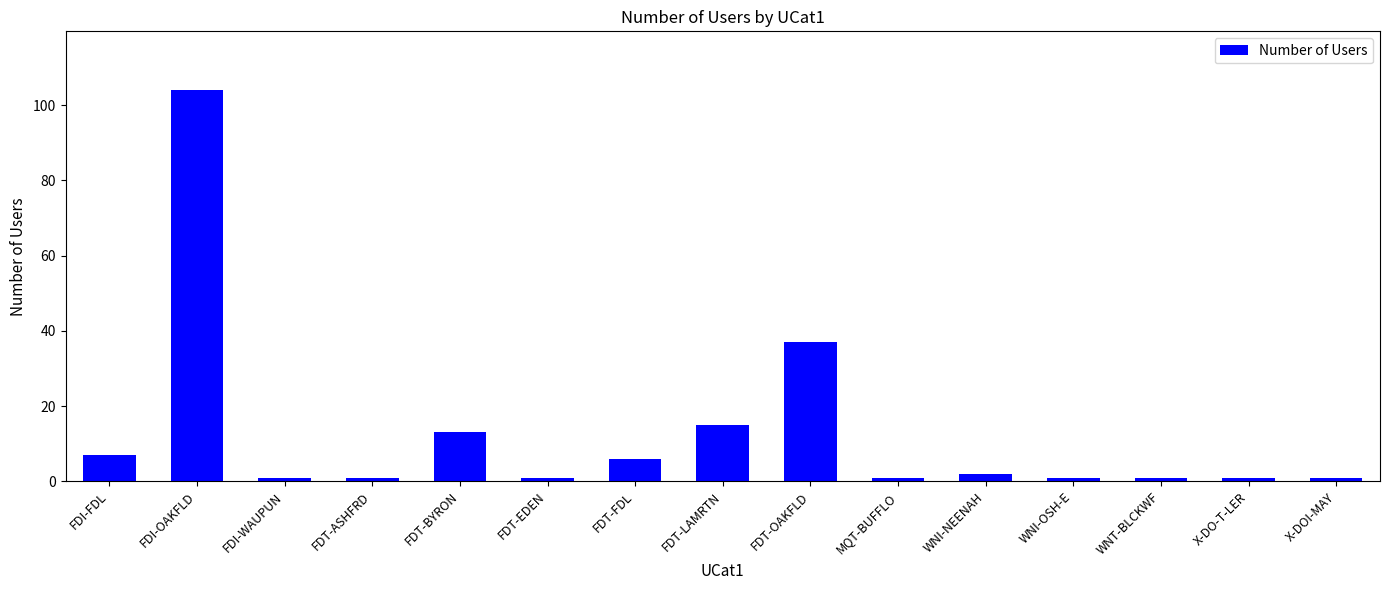

What is the value of the 13th bar from the left?

1